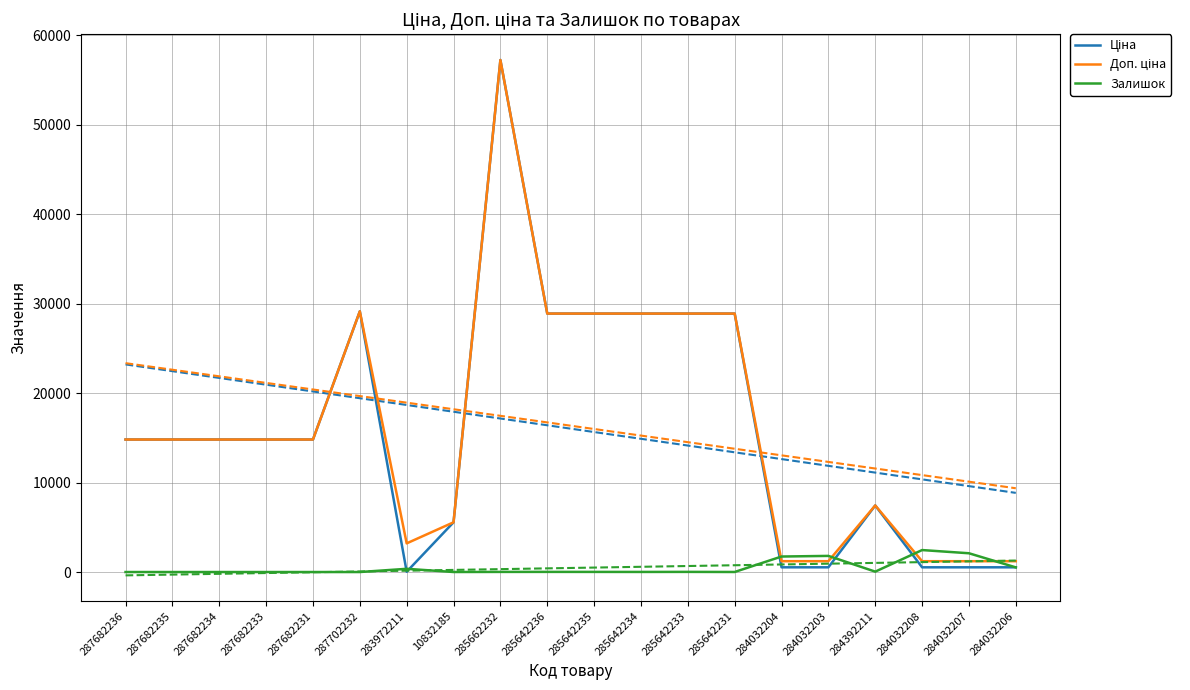

Is the value of Ціна at 285642231 greater than the value of Залишок at 287682235?

Yes